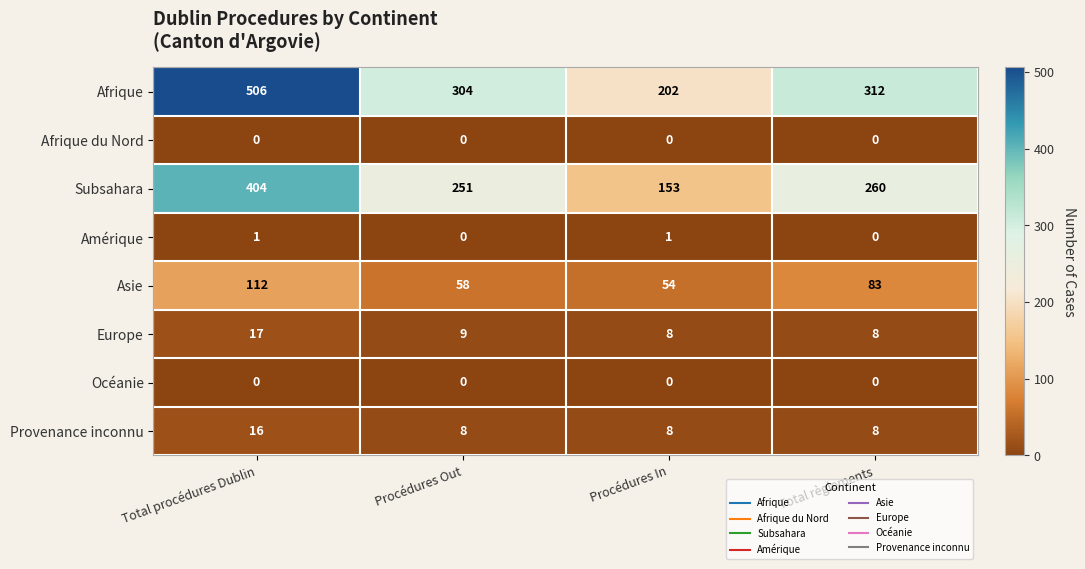

What is the difference between the second highest and minimum values in the Subsahara series?

107